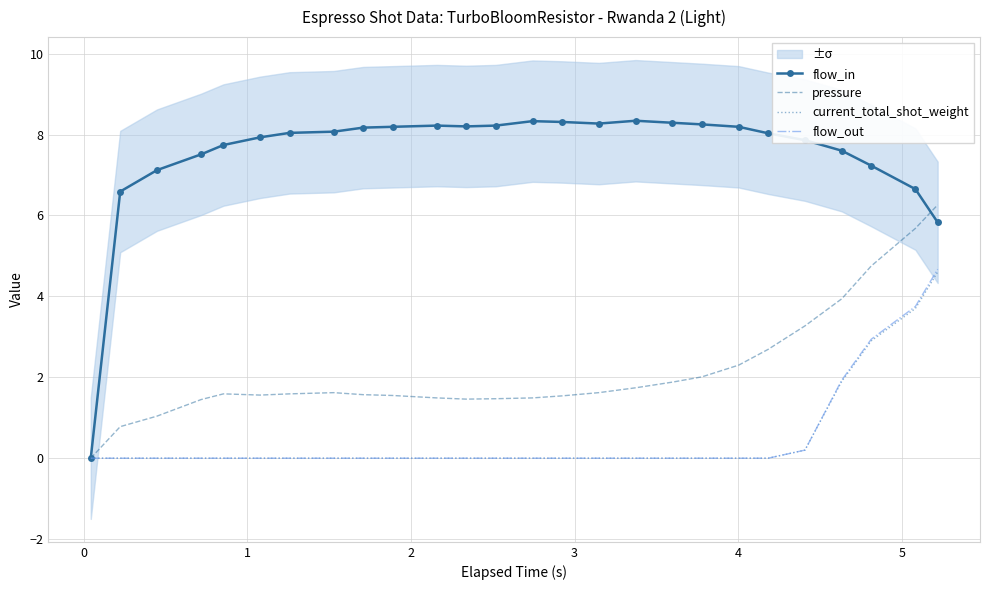

What are all the series names shown in the legend?

flow_in, pressure, current_total_shot_weight, flow_out